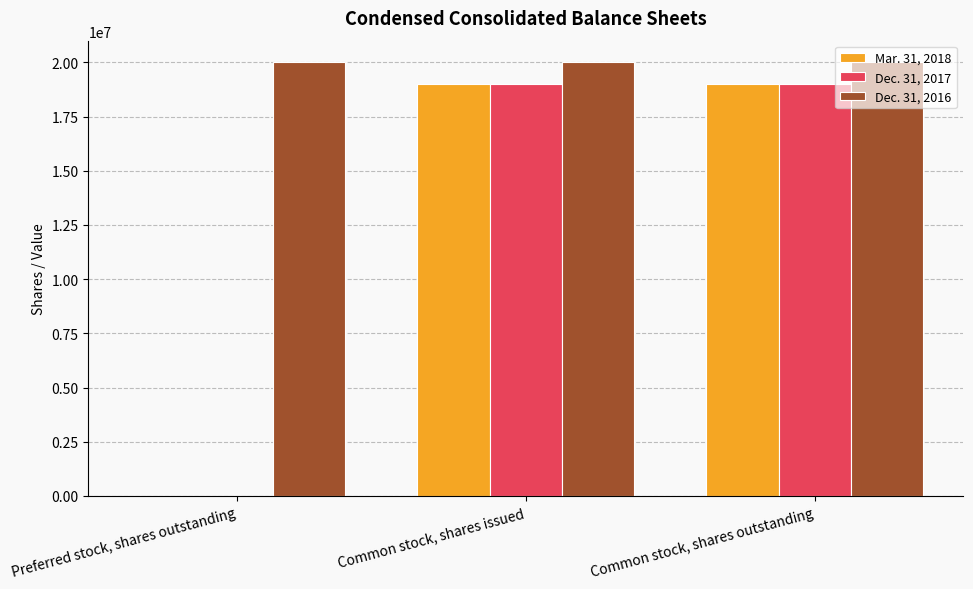

What is the average value of the Dec. 31, 2017 series?

12669245